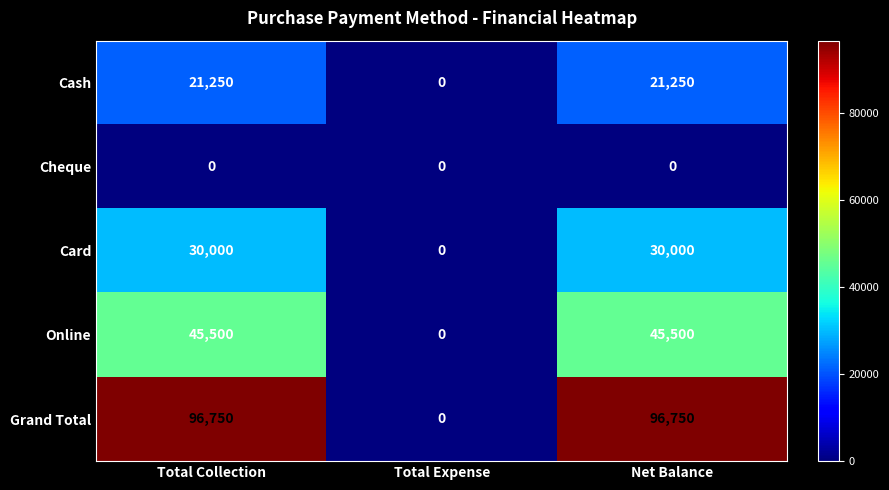

What is the highest value of the Grand Total series?

96750